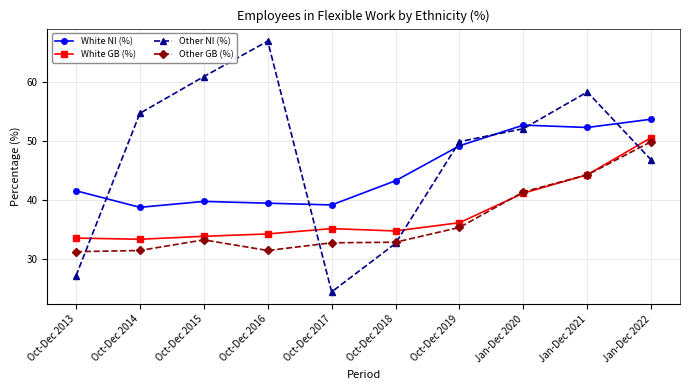

Where does the White GB (%) series first go above 35?

Oct-Dec 2017